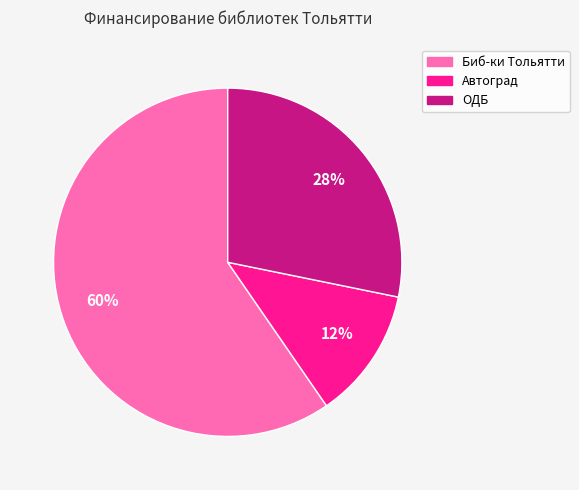

Is Автоград the majority of the pie?

No